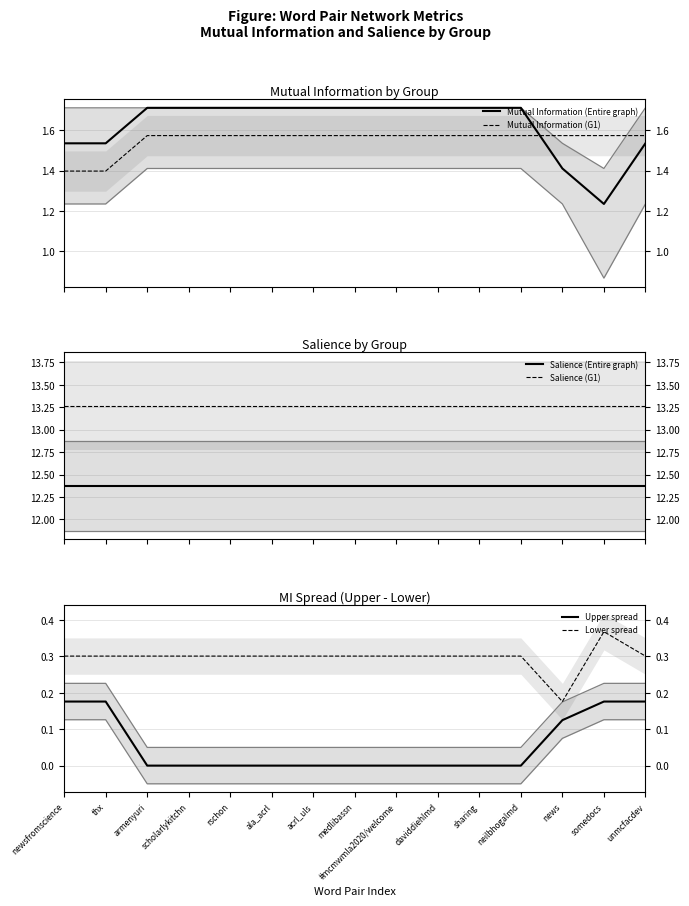

The Mutual Information (G1) series shows 1.6 at rschon. True or false?

True